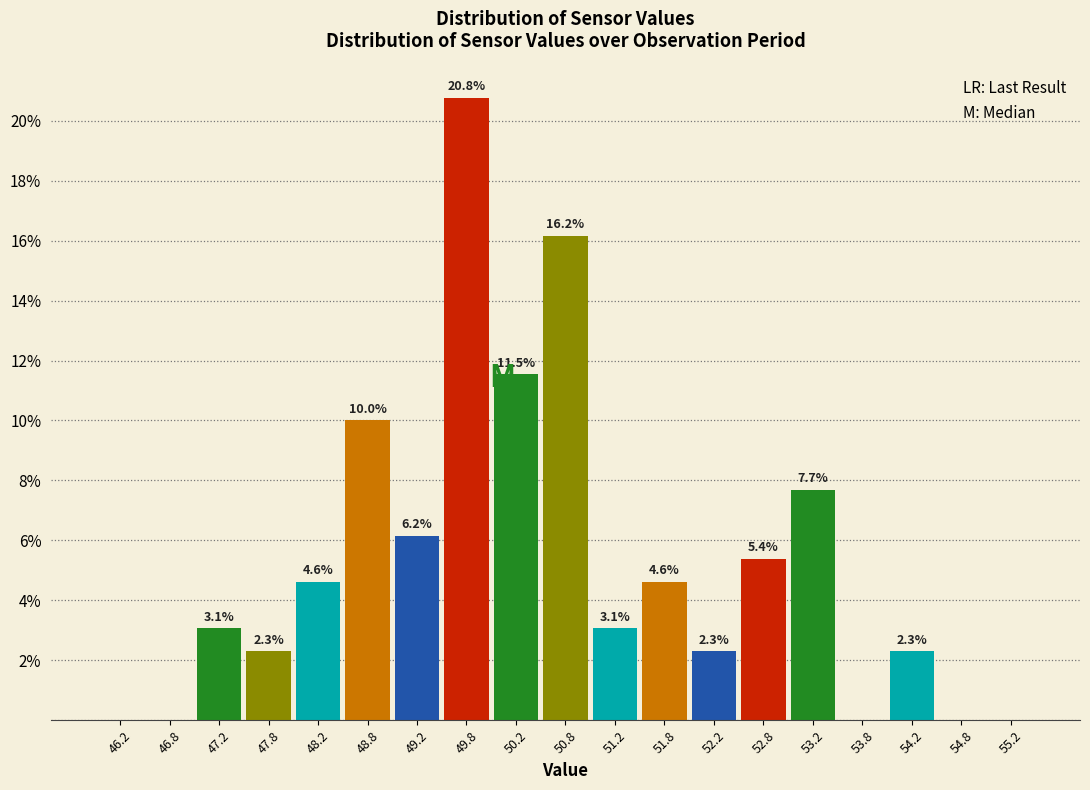

Over which range of the x-axis is the bar tallest?

49.5 to 50.0